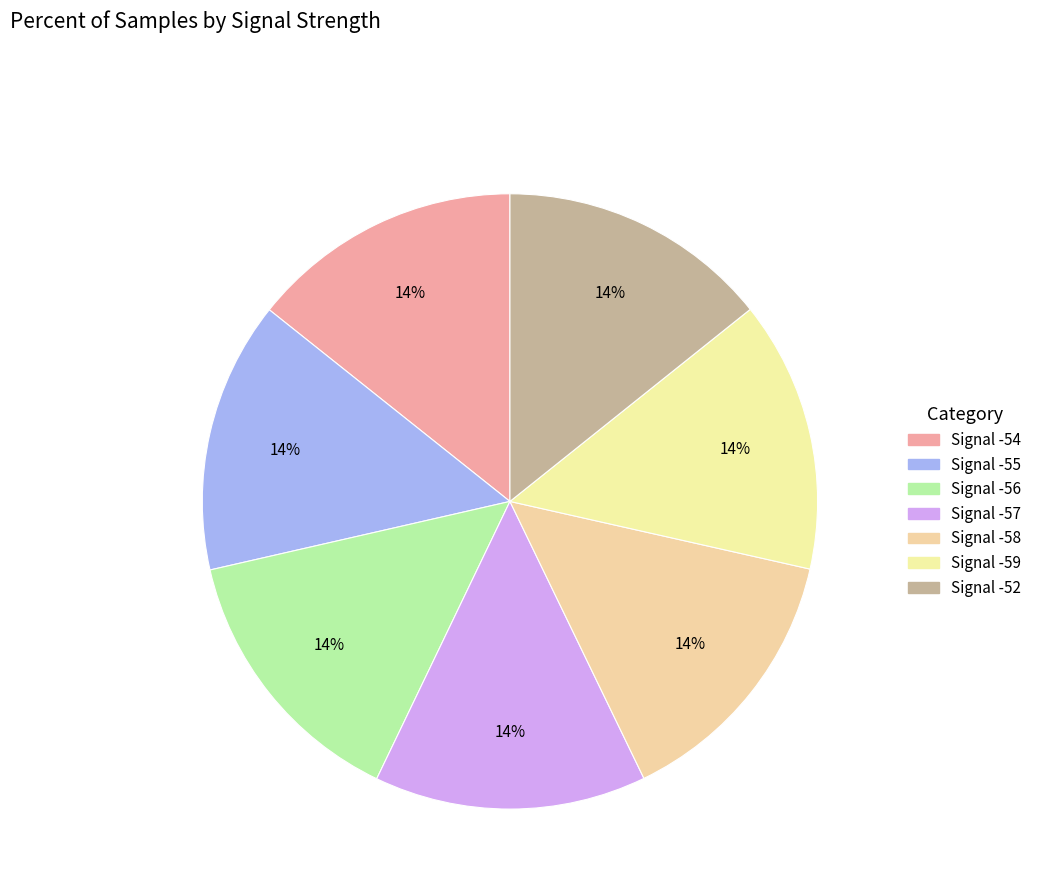

True or false: Signal -54 accounts for 14% of the total.

True